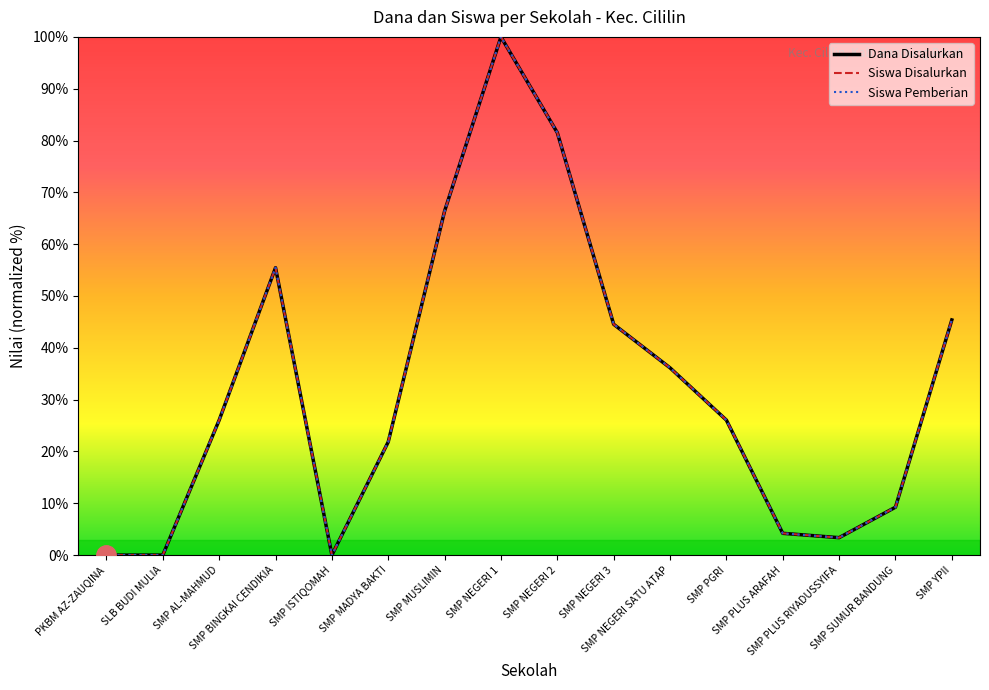

The Siswa Disalurkan series shows 80.1 at SMP BINGKAI CENDIKIA. True or false?

False